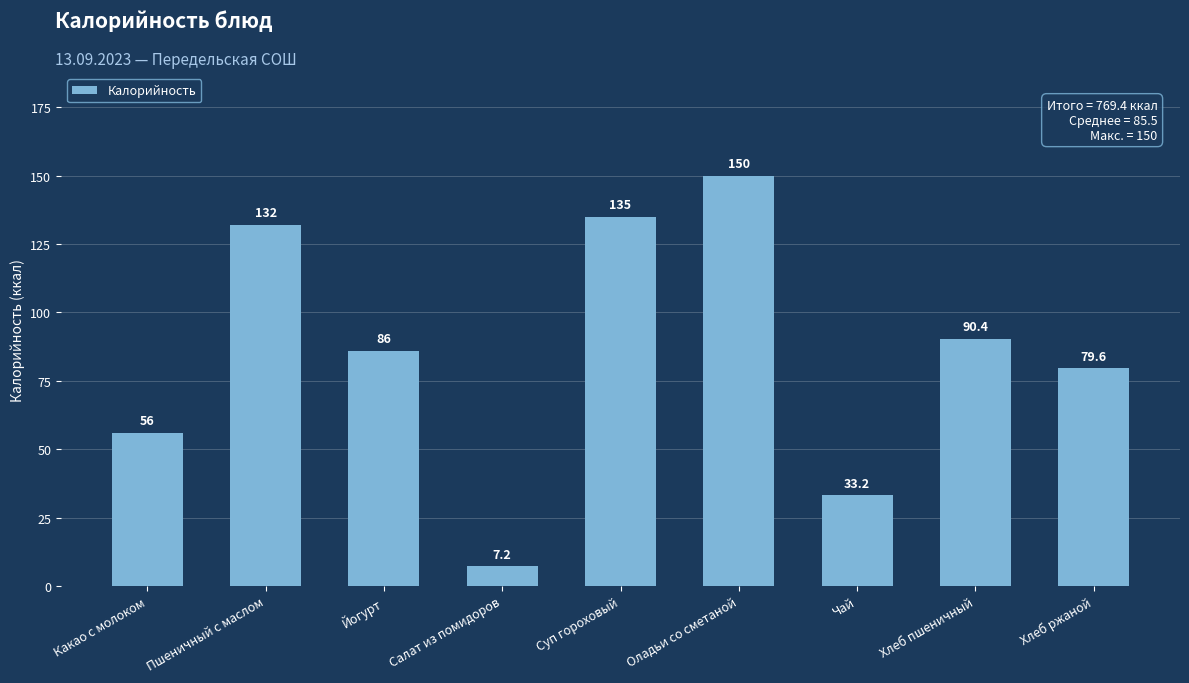

At which category does the chart reach its peak across all series?

Оладьи со сметаной